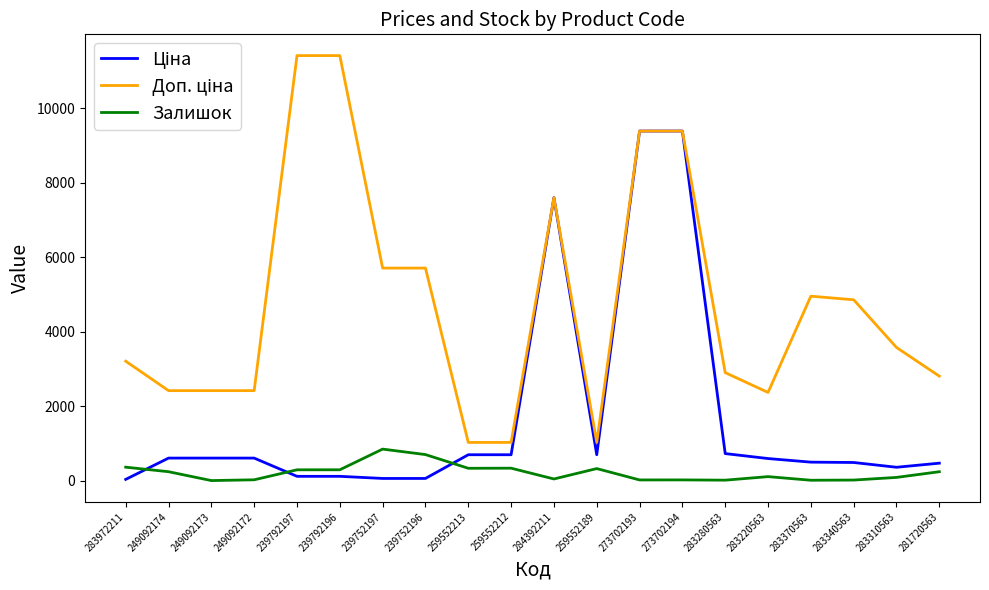

What is the greatest value displayed?

11410.0